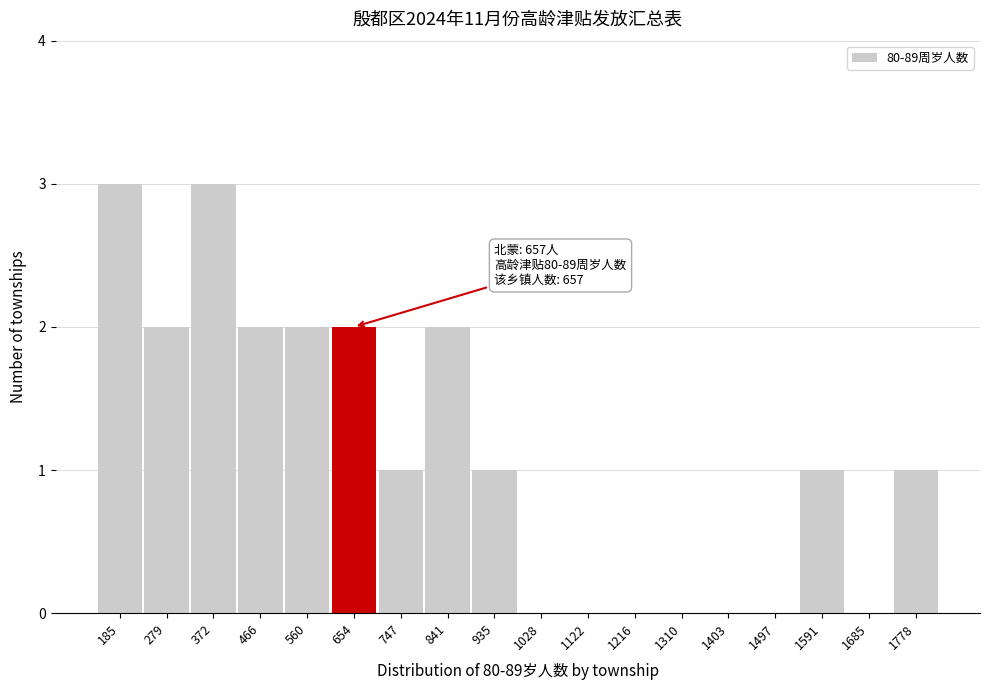

Reading left to right, transcribe all the data shown in this chart.

185=3	279=2	372=3	466=2	560=2	654=2	747=1	841=2	935=1	1028=0	1122=0	1216=0	1310=0	1403=0	1497=0	1591=1	1685=0	1778=1